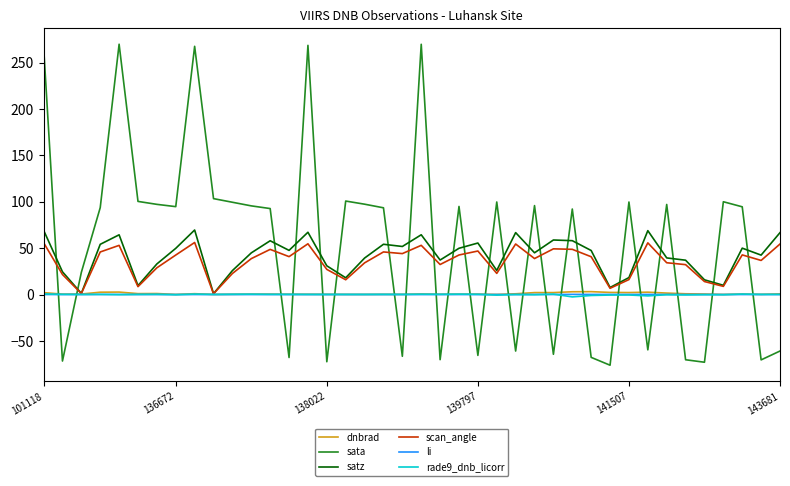

What is the maximum value for satz?

69.6